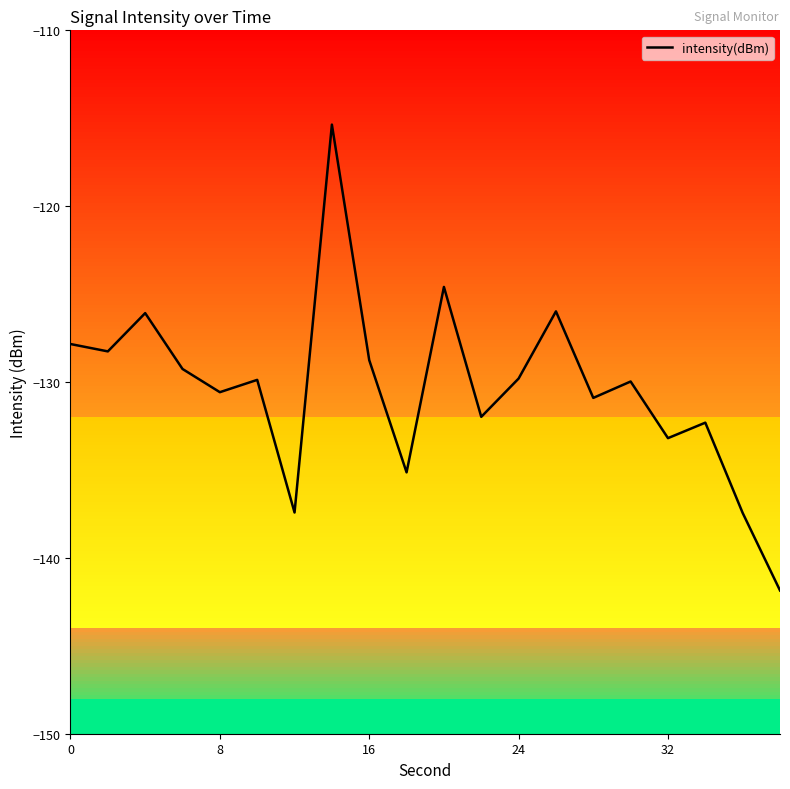

What is the minimum value for intensity(dBm)?

-141.9